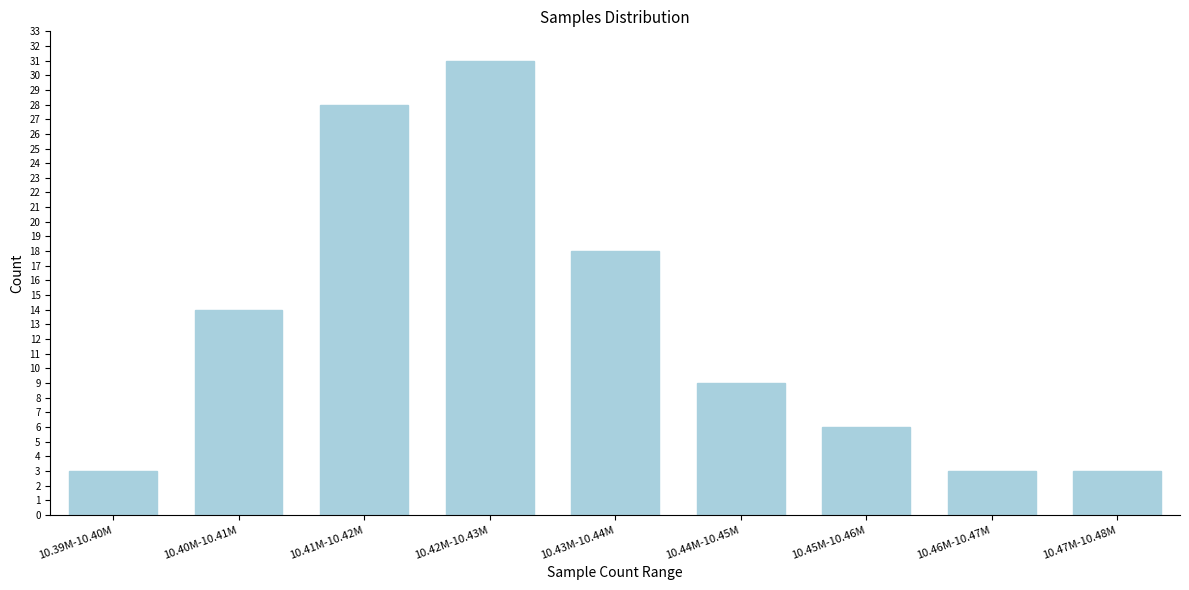

Reading right to left, transcribe all the data shown in this chart.

10.47M-10.48M=3	10.46M-10.47M=3	10.45M-10.46M=6	10.44M-10.45M=9	10.43M-10.44M=18	10.42M-10.43M=31	10.41M-10.42M=28	10.40M-10.41M=14	10.39M-10.40M=3